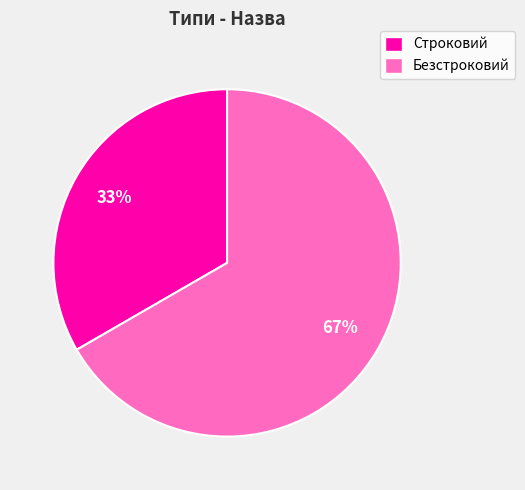

Rank the categories by value from highest to lowest.

Безстроковий, Строковий